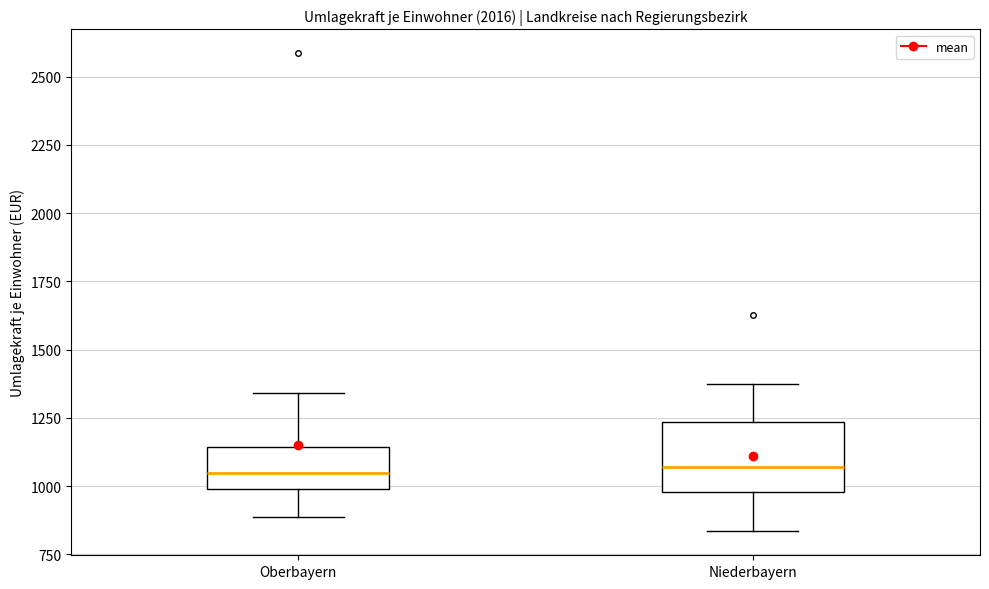

Comparing the boxes themselves (not the whiskers), which one is the tallest?

Niederbayern